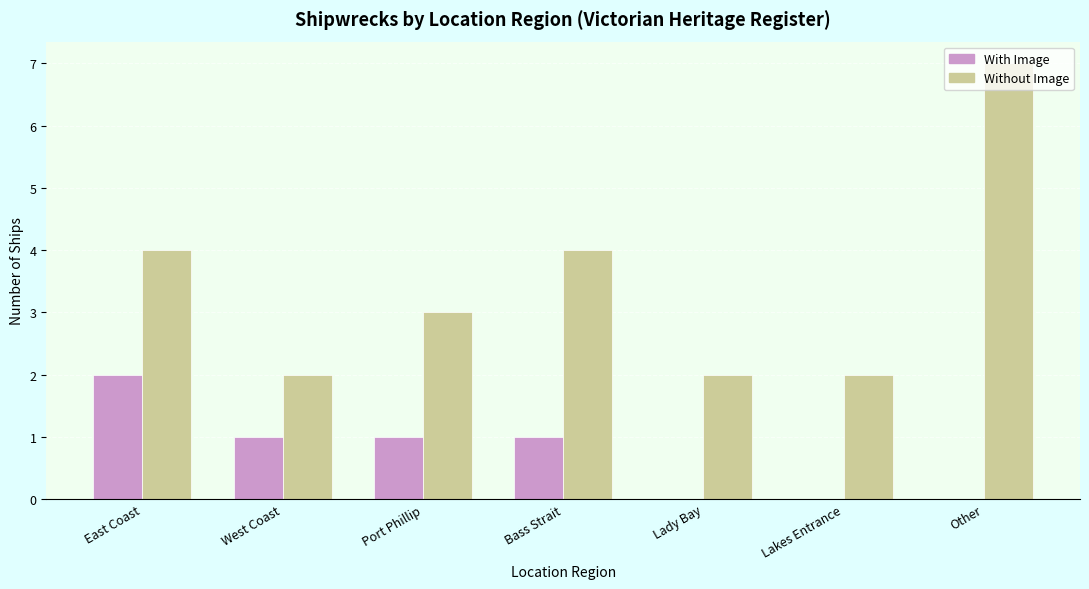

At which label does With Image reach its peak?

East Coast